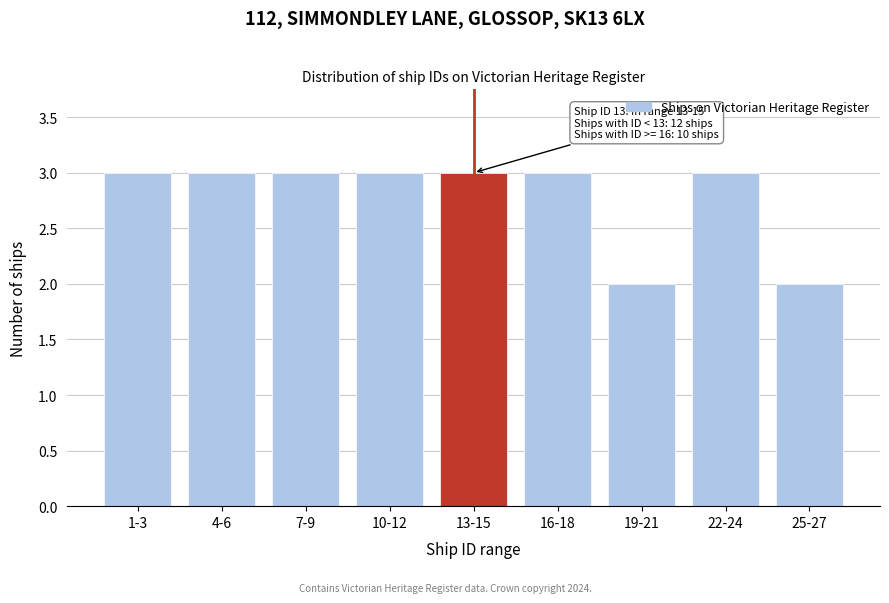

Reading left to right, transcribe all the data shown in this chart.

3	3	3	3	3	3	2	3	2